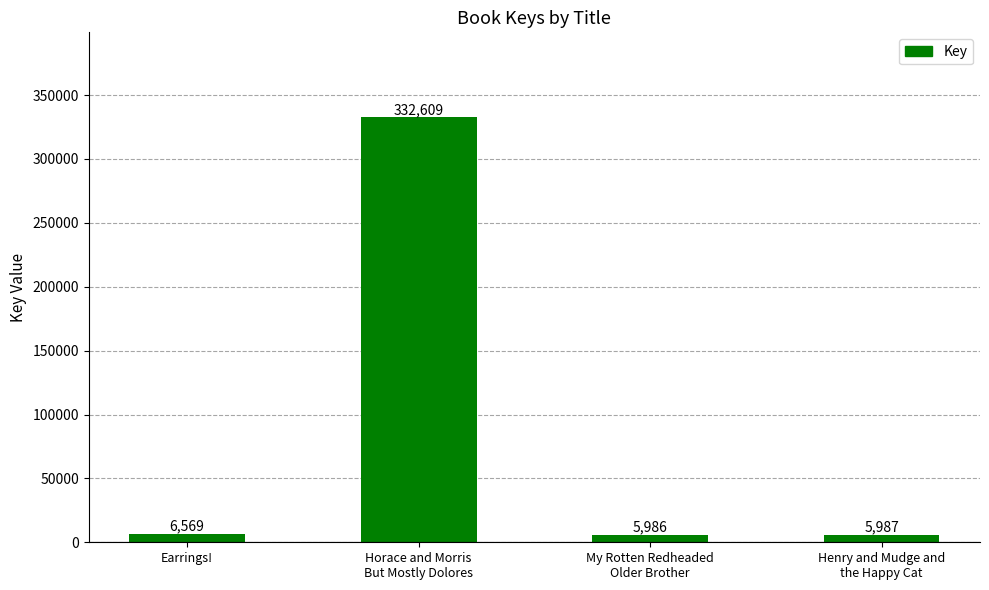

The value at Horace and Morris
But Mostly Dolores is 504472. True or false?

False